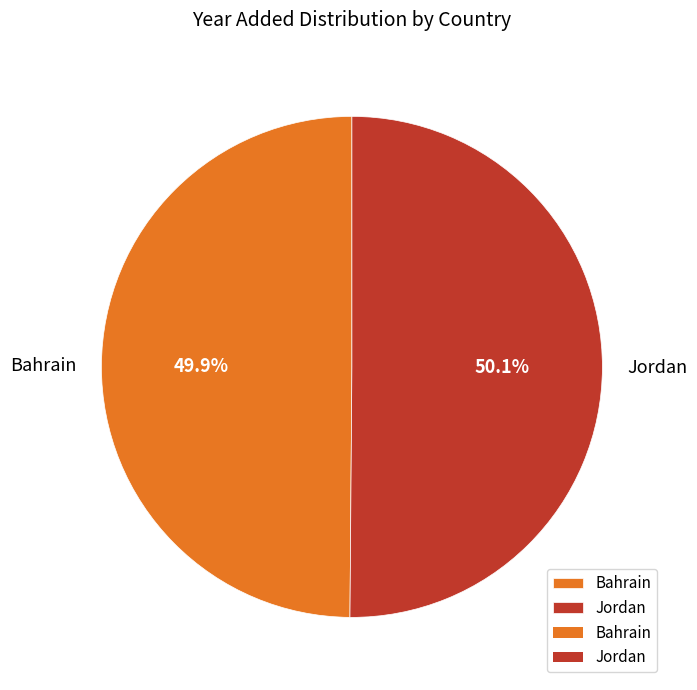

Does any single category account for the majority?

Yes